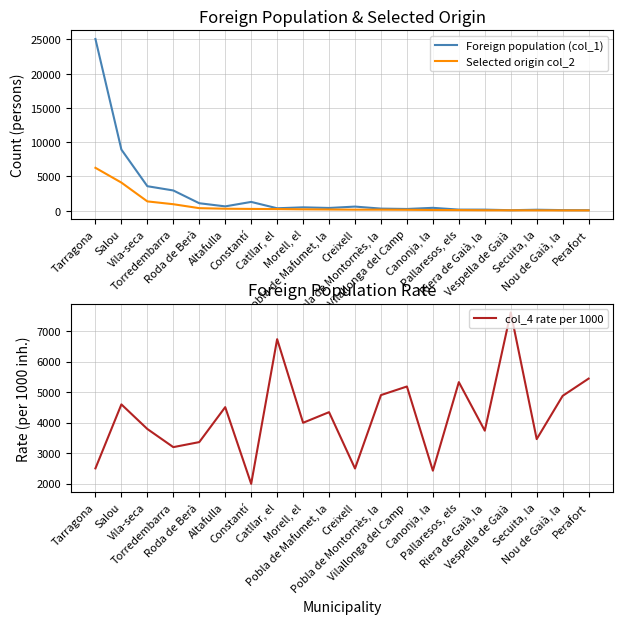

What is the greatest value displayed?

25050